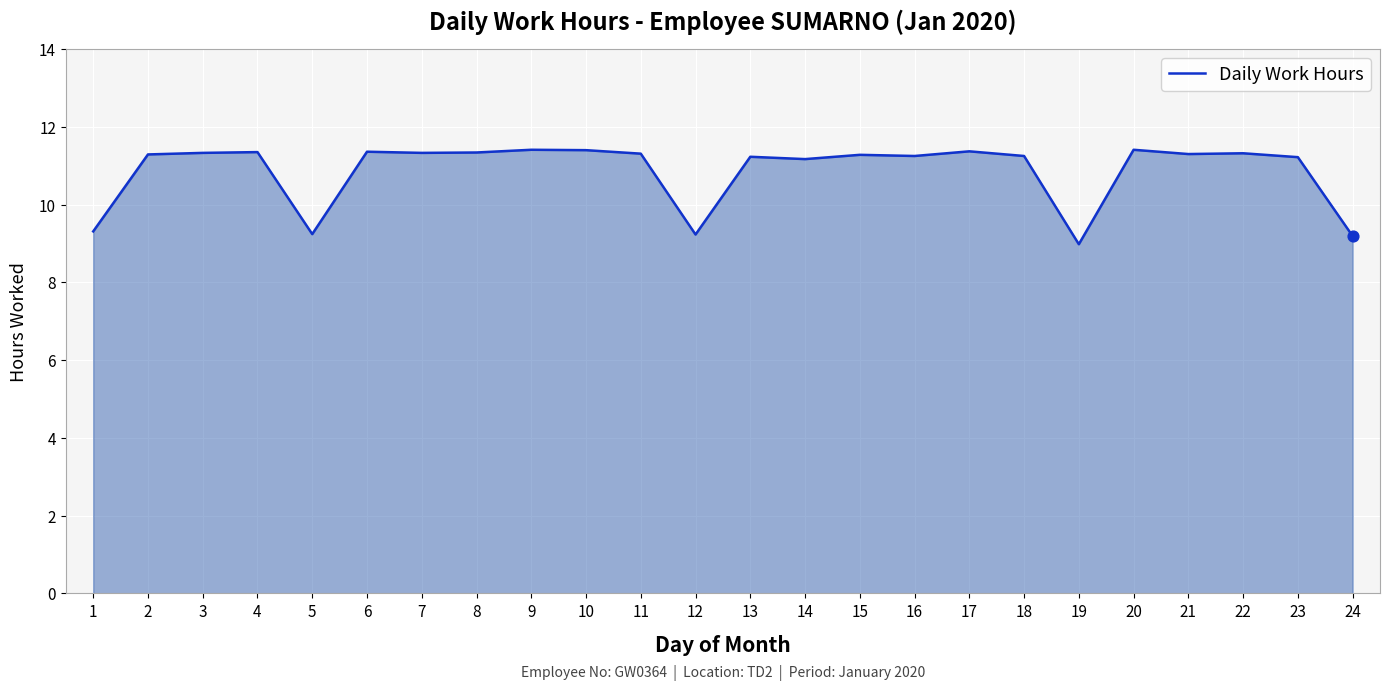

Approximately how many times larger is the value at 17 compared to 19?

1.3